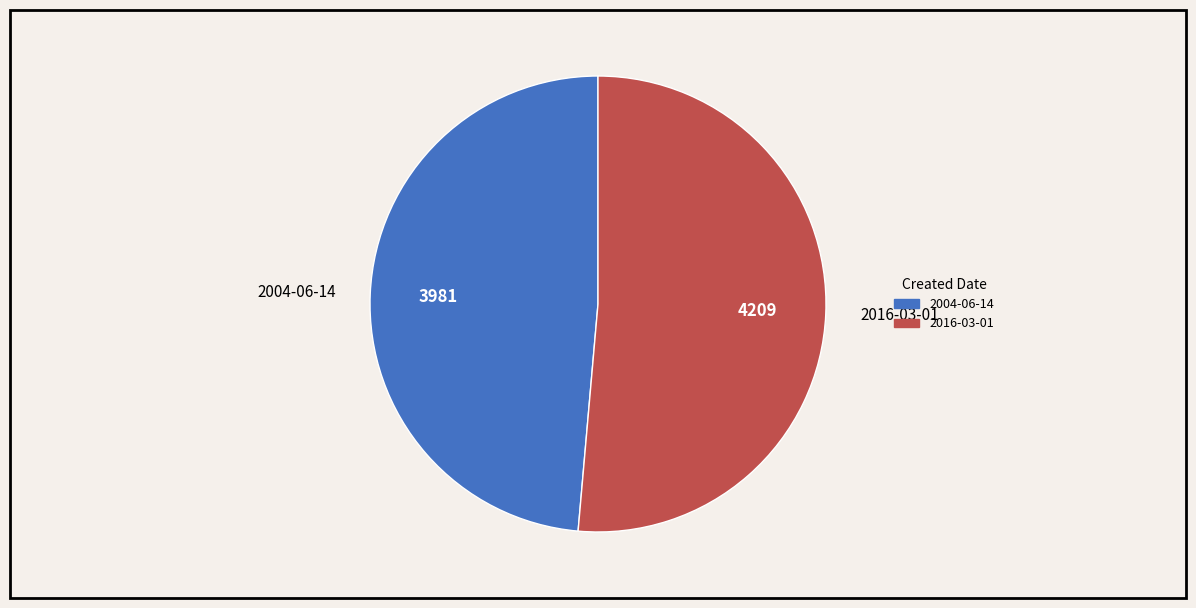

Is there any slice that represents more than half of the pie?

Yes